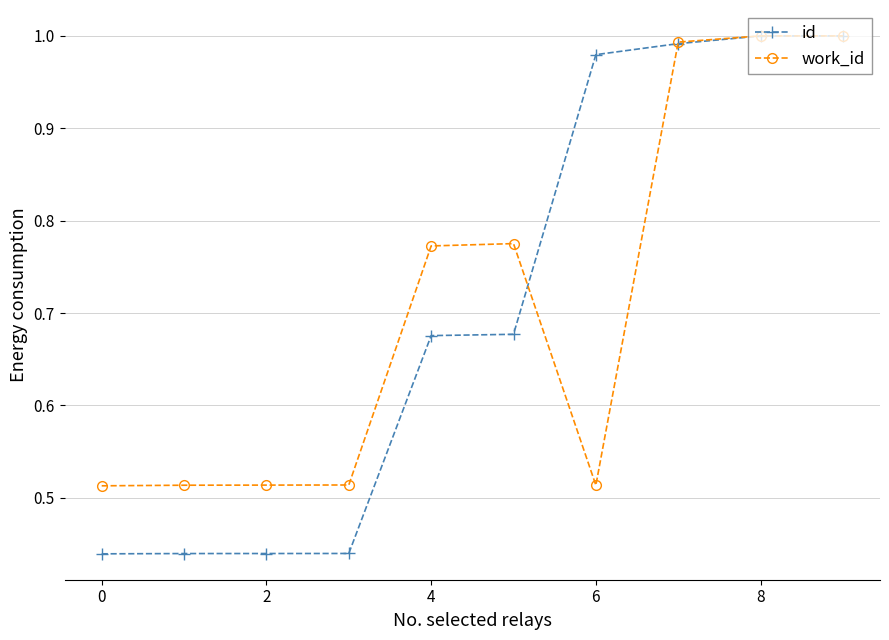

Which series has the widest spread of values?

id